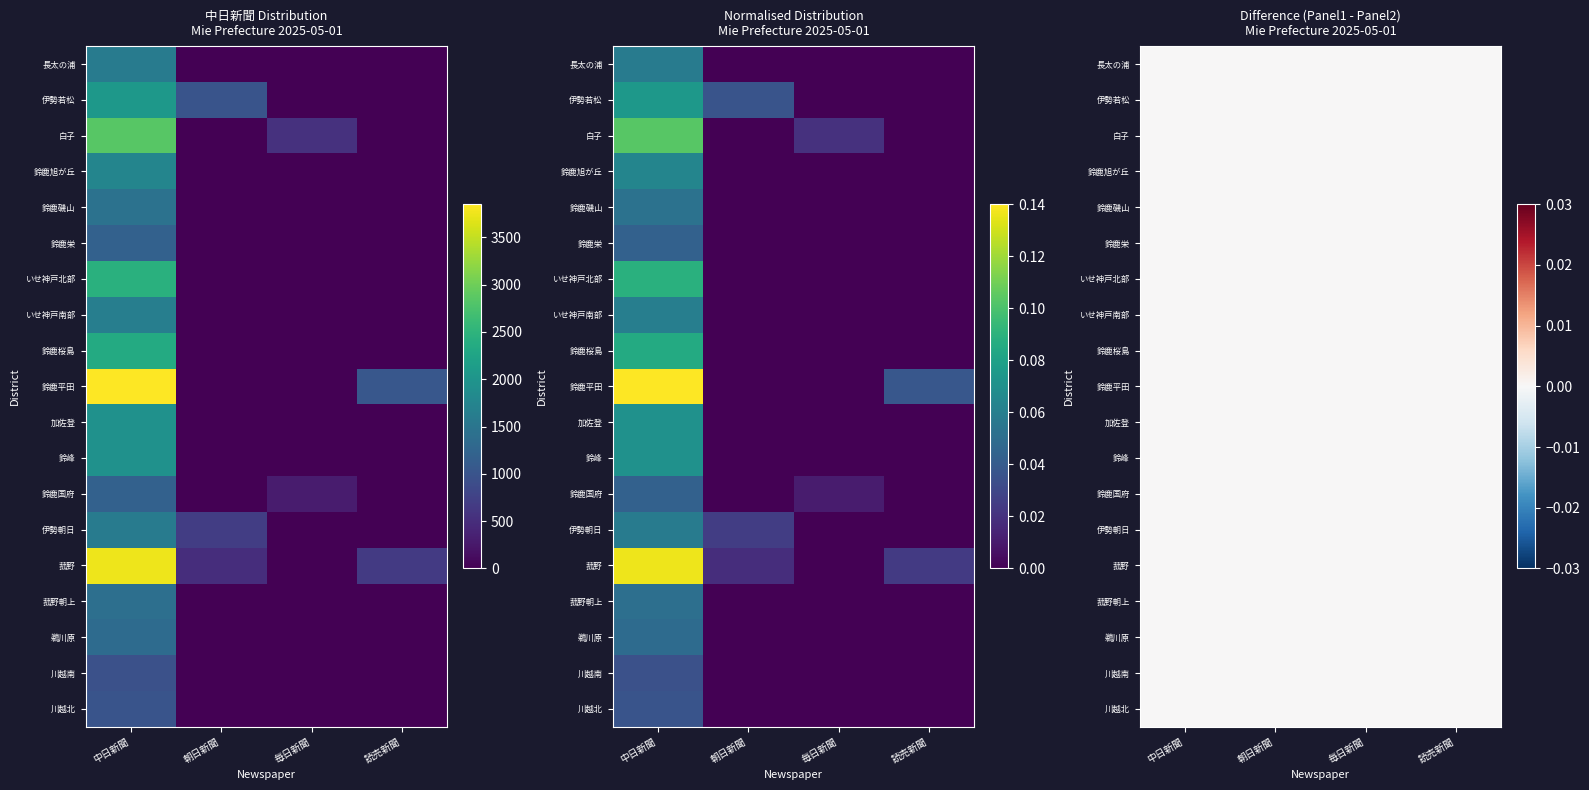

What is the spread (max minus min) of values at 読売新聞?

1050.0